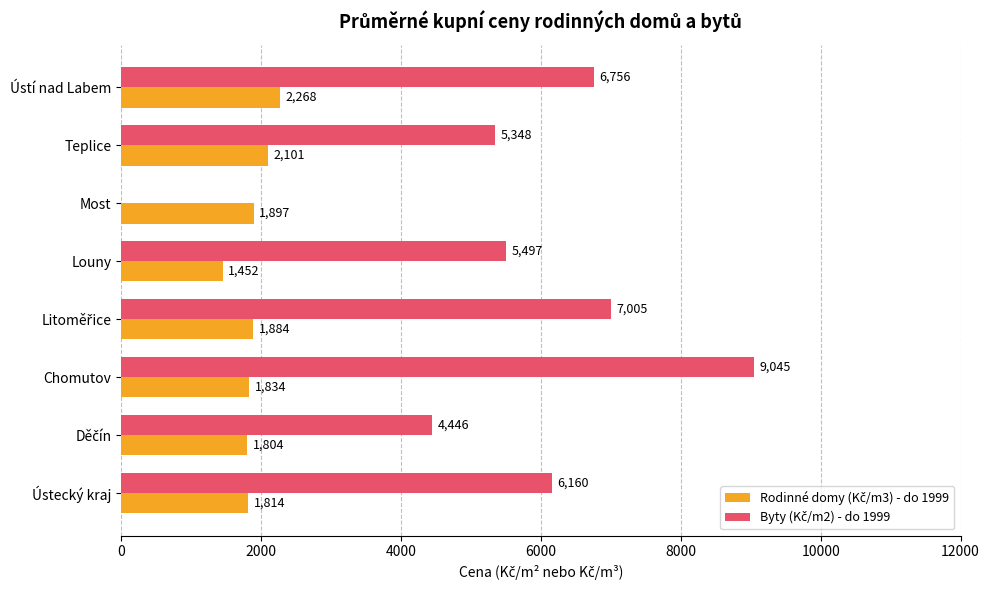

At which category is the sum across all series the highest?

Chomutov